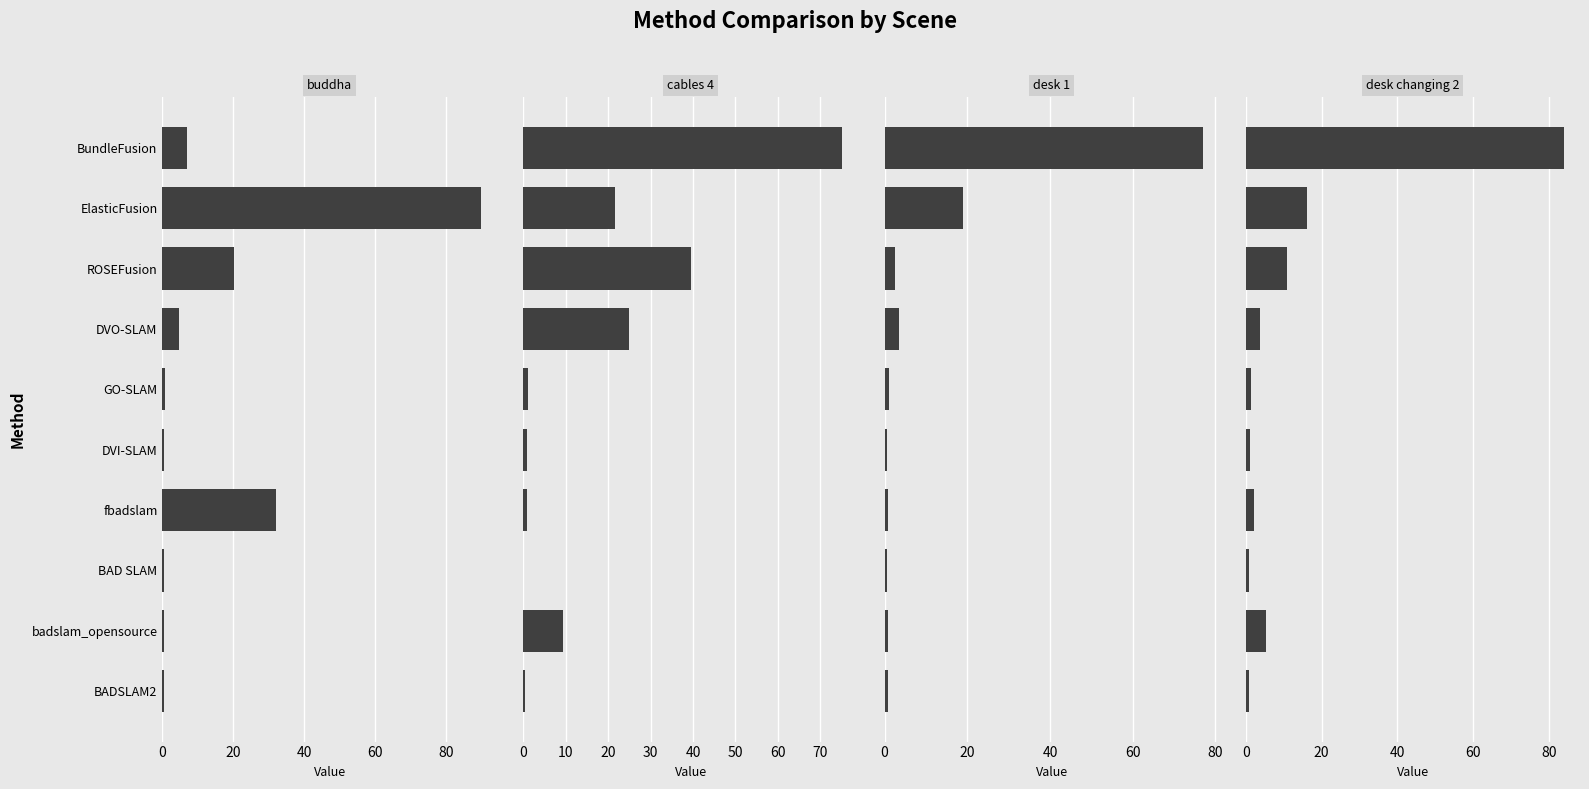

Is the value of buddha at BAD SLAM greater than the value of desk changing 2 at BundleFusion?

No